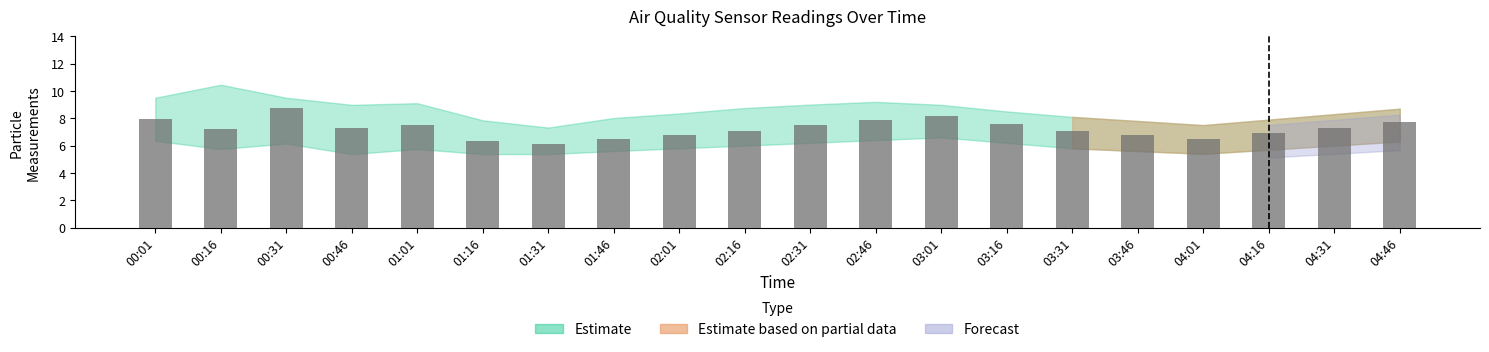

What is the label of the 11th bar from the right?

02:16